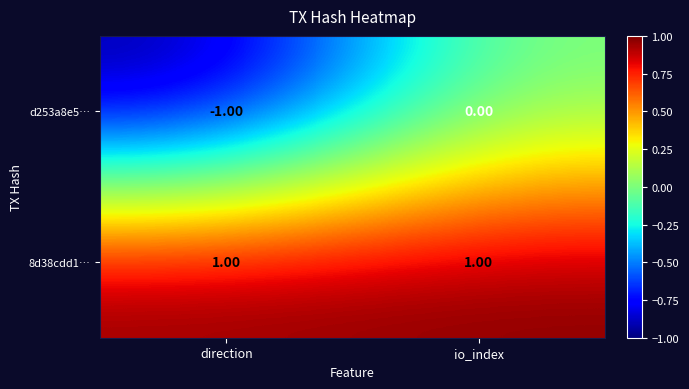

List the series in order of their peak value, highest first.

8d38cdd1…, d253a8e5…